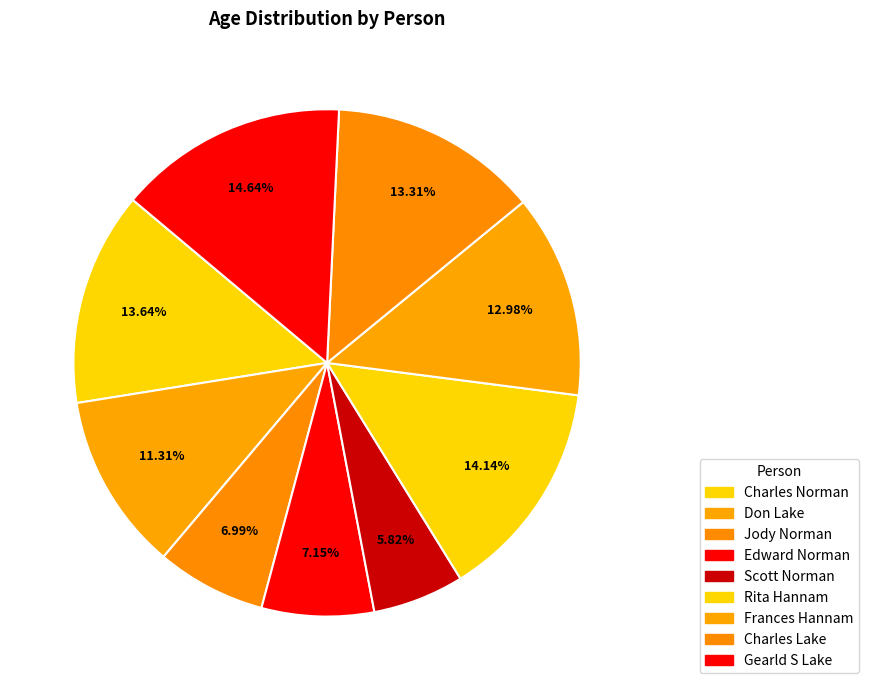

How many slices are in this pie chart?

9